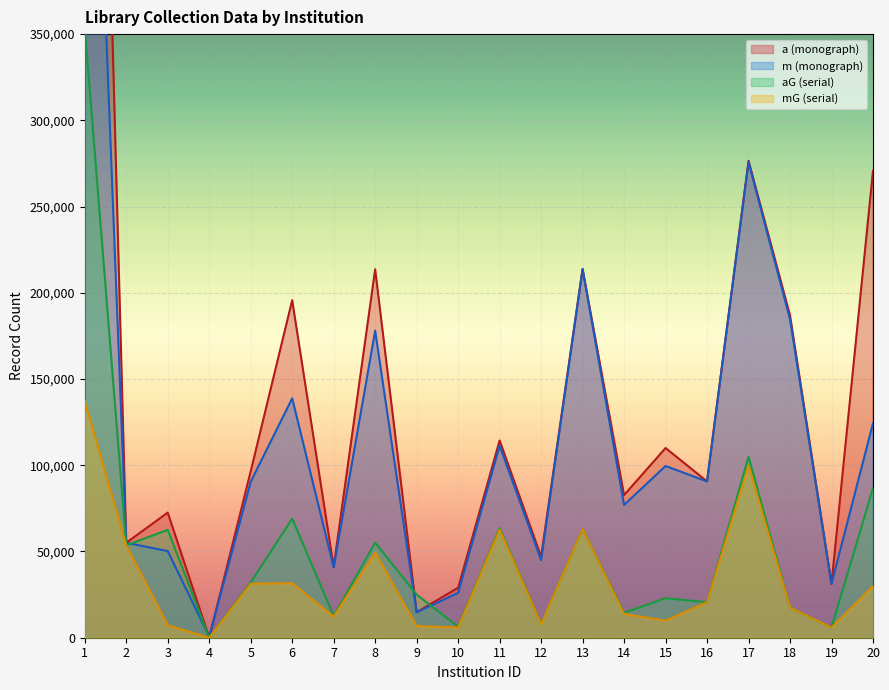

Which has a higher value, 13 or 15?

13